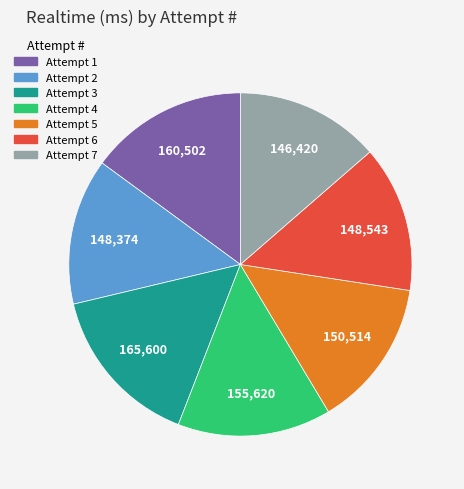

What is the ratio of the value at Attempt 1 to the value at Attempt 7?

1.1